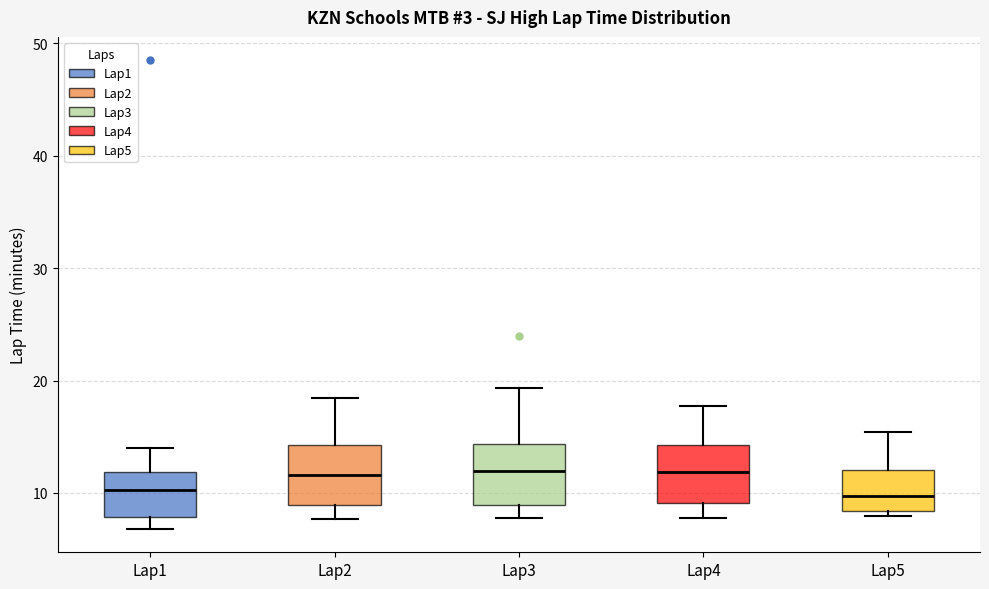

Where does the median line of the box for Lap1 sit on the y-axis? The values are not printed on the chart, so give them approximately, as read against the axis.

10